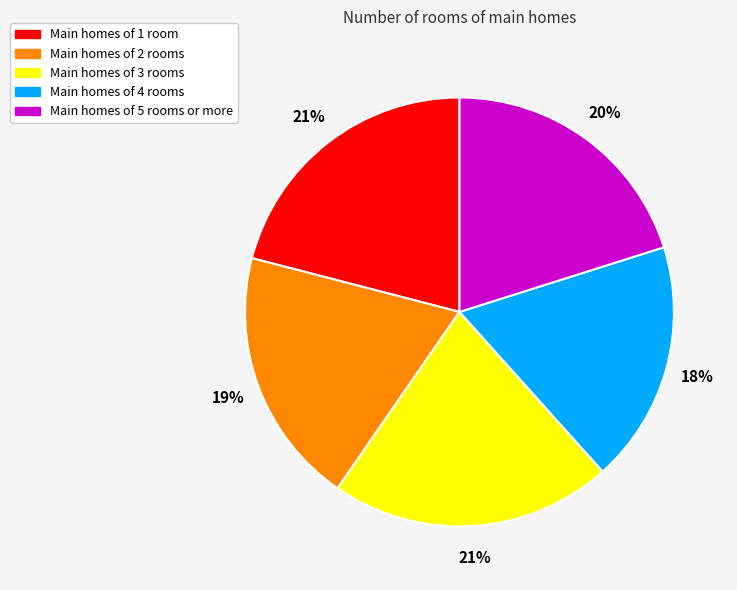

To the nearest percent, what is the average slice percentage?

20%